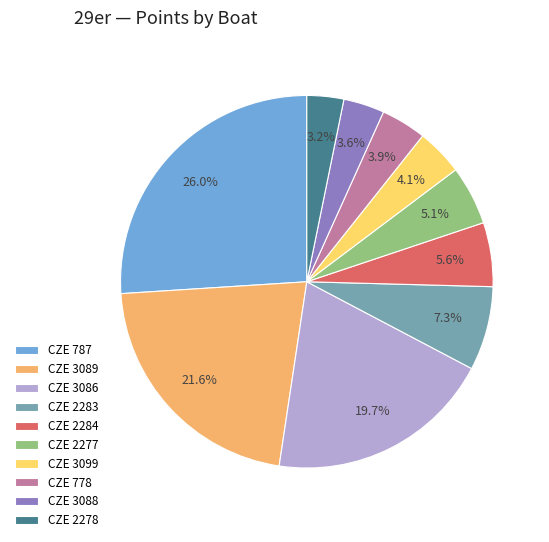

Count the number of slices in the pie.

10